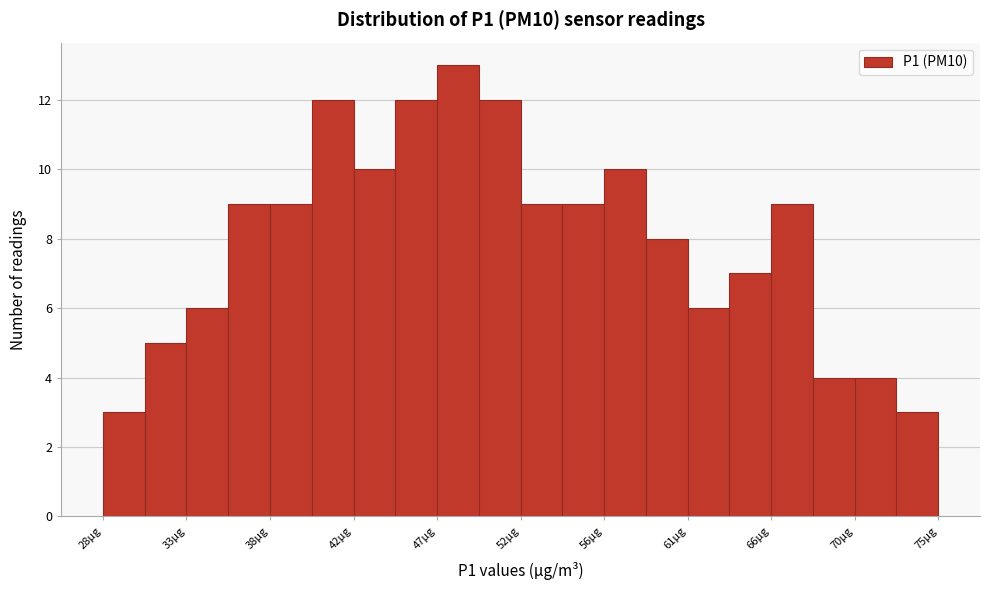

How tall is the bar that spans 42.5 to 45.0 on the x-axis? Neither the bar edges nor the heights are printed on the chart, so give them approximately, as read against the axes.

10